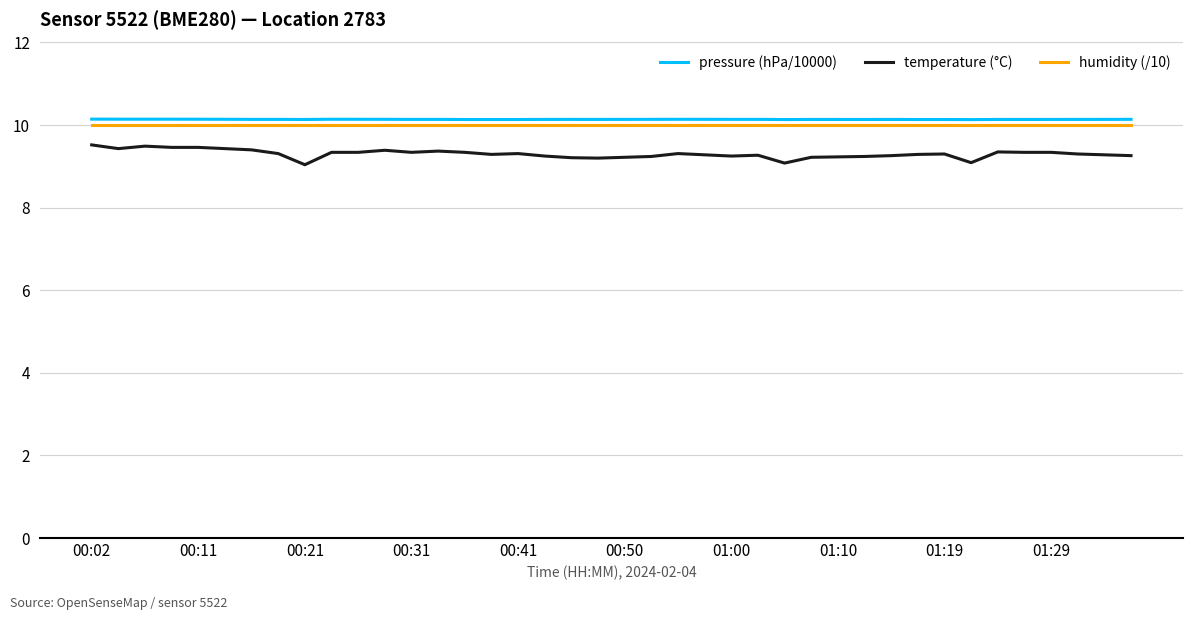

What is the maximum value shown in the chart?

10.1